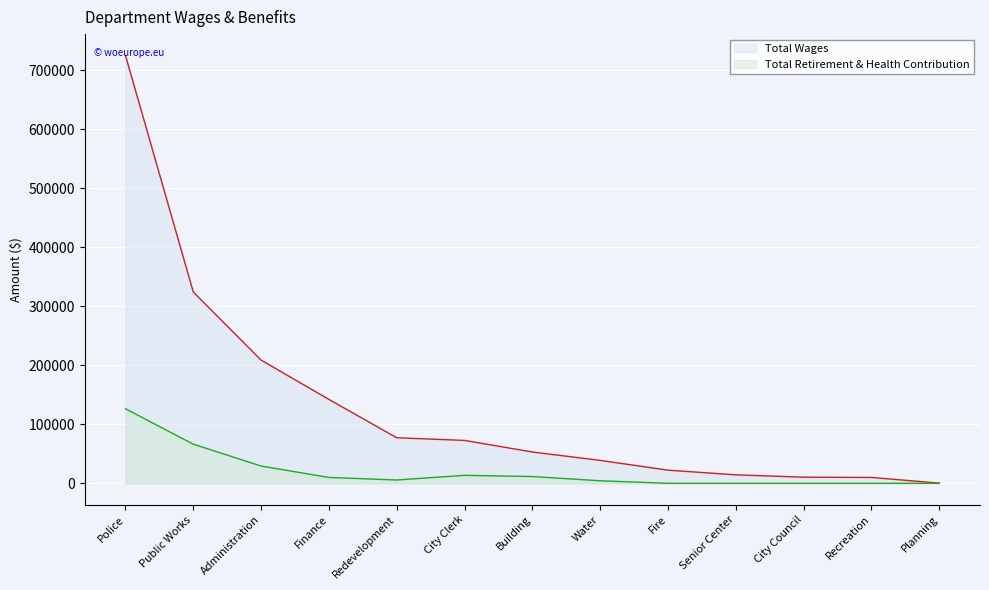

What is the label of the 12th point from the left?

Recreation